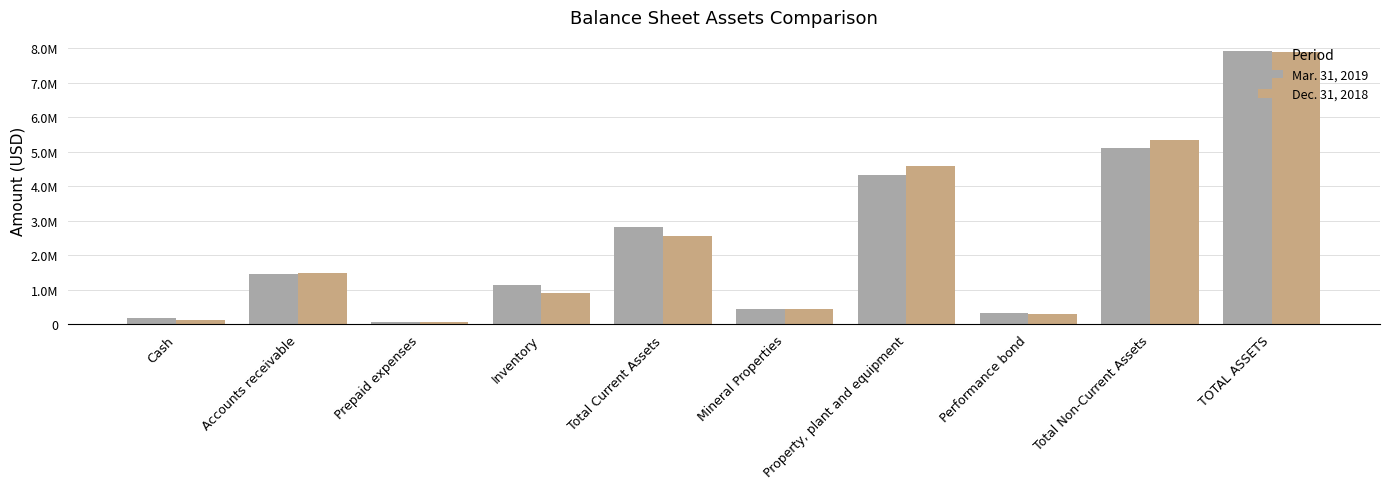

The value of Mar. 31, 2019 at Total Current Assets is 1529838. True or false?

False